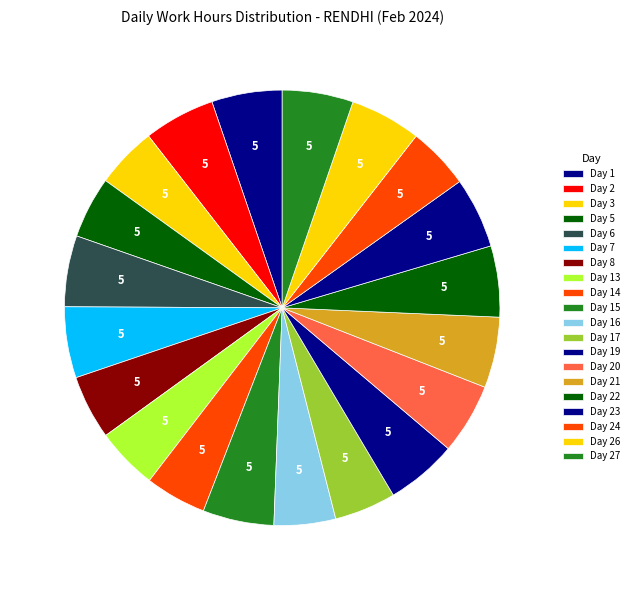

To the nearest percent, what is the combined percentage of Day 23 and Day 14?

10%